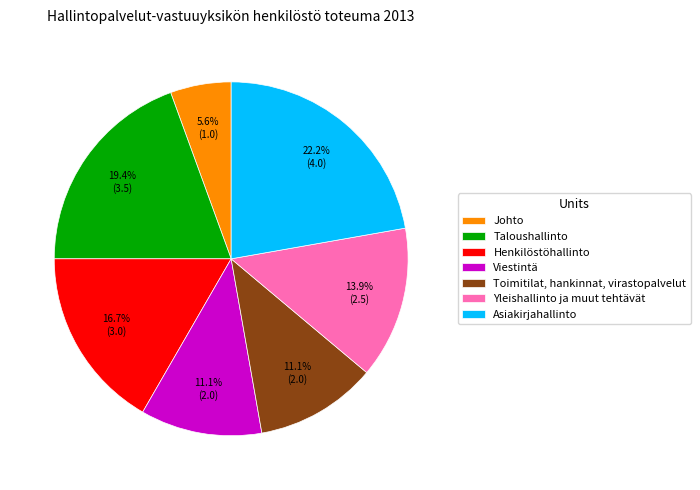

To the nearest percent, what is the difference between the largest and smallest slice percentages?

17%